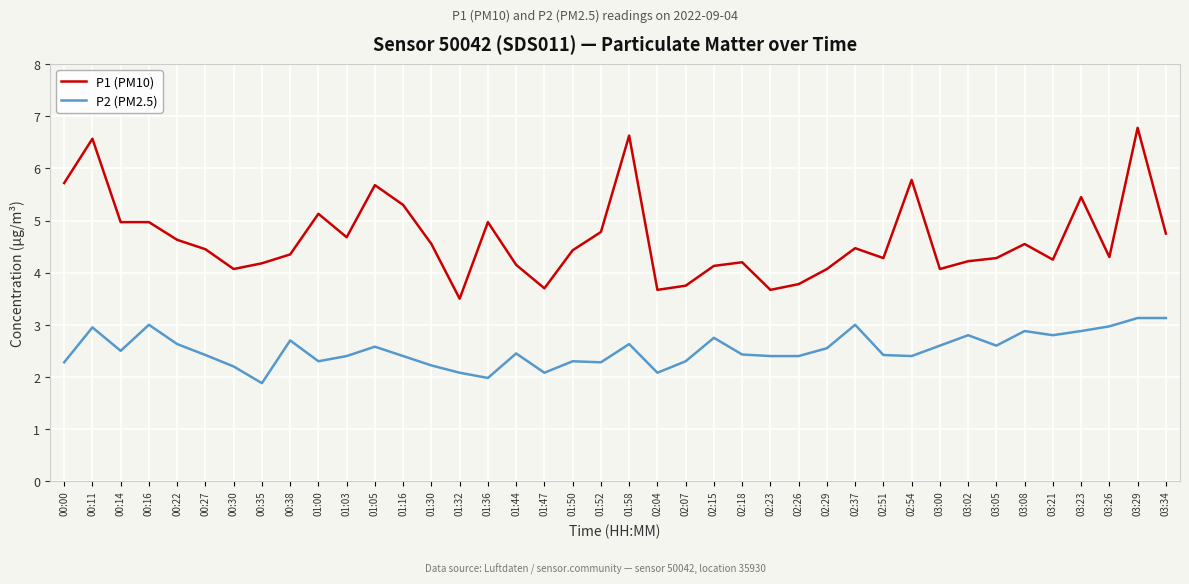

Which series has the largest total across all categories?

P1 (PM10)